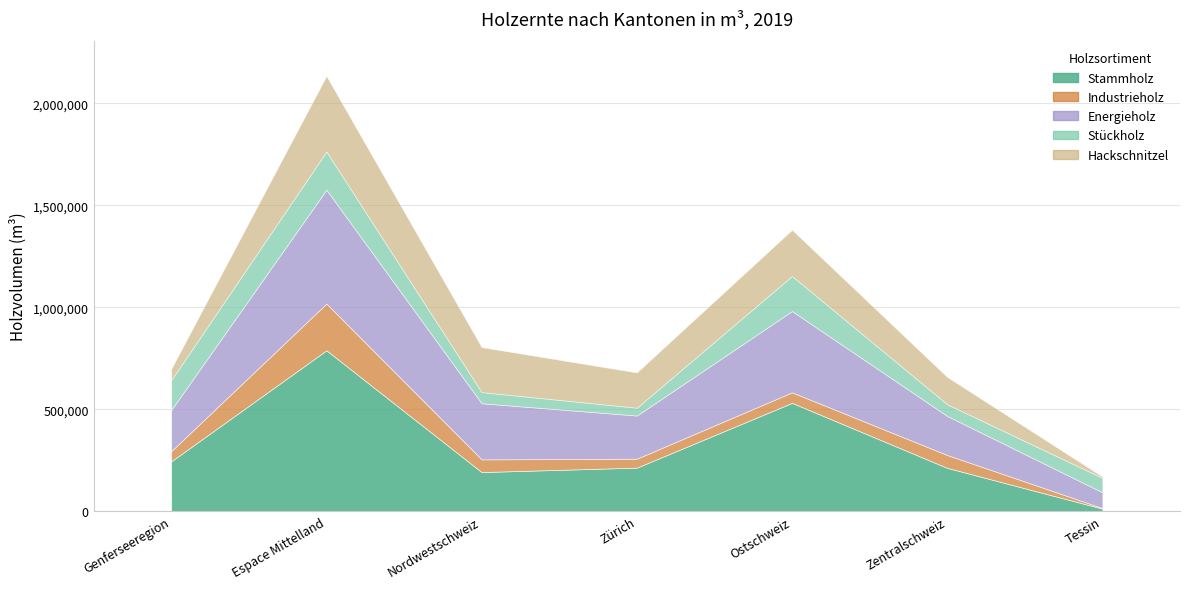

What is the difference between the maximum and minimum values in the Stückholz series?

148684